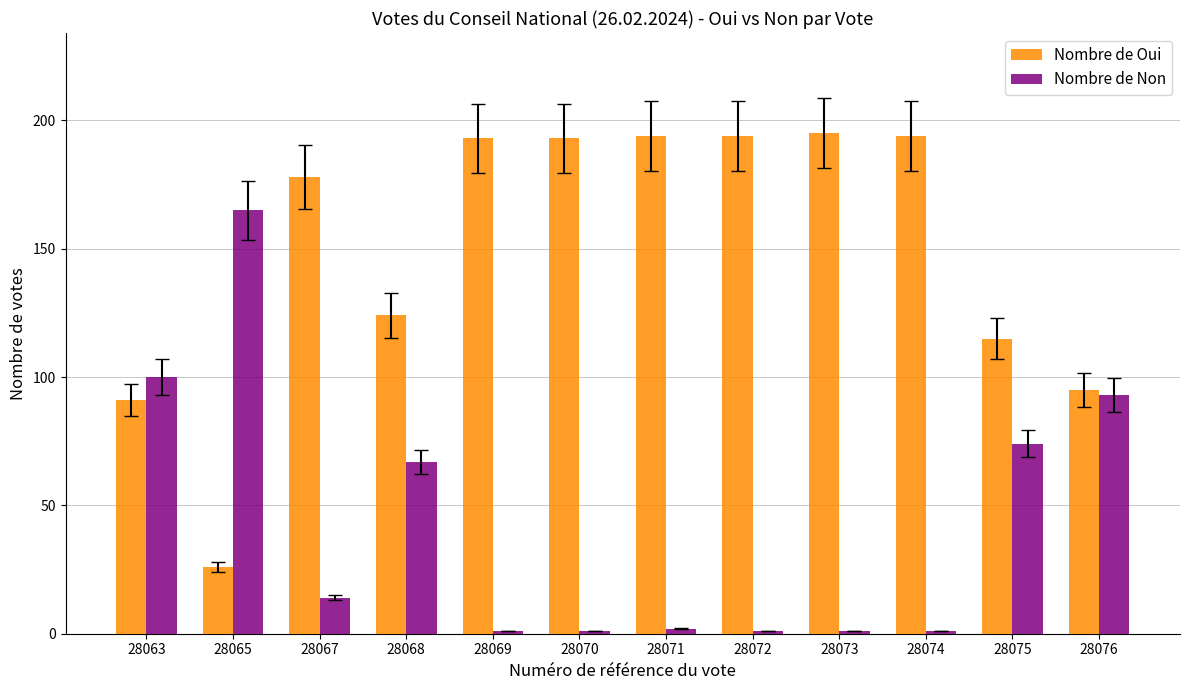

What is the sum of the Nombre de Non values at 28063 and 28074?

101